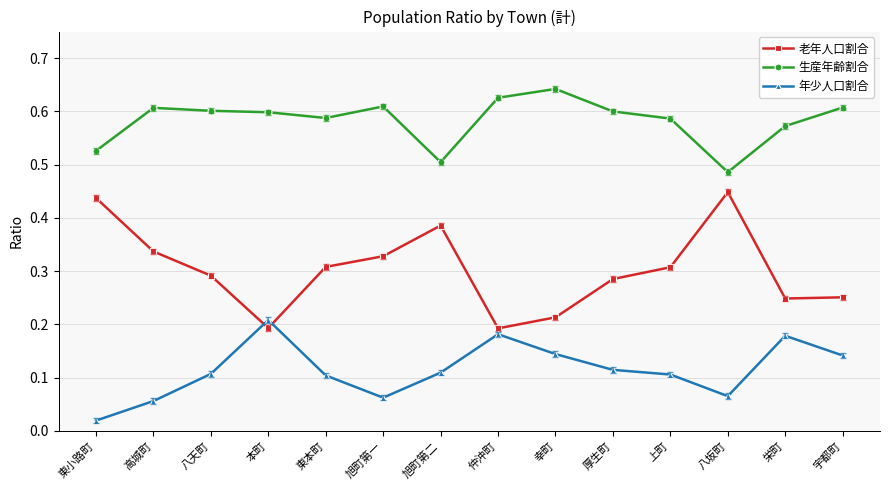

What is the sum of all 老年人口割合 values?

4.2